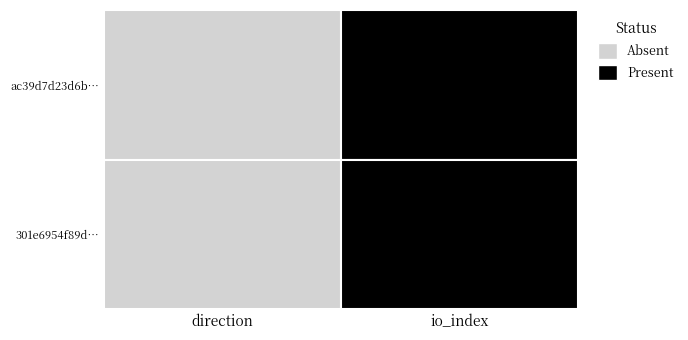

List the series in order of their peak value, lowest first.

ac39d7d23d6b5c31b9b01f28759fcc2889fbdfd…, 301e6954f89d66bb2bac27a45c962c6a36d8af3…